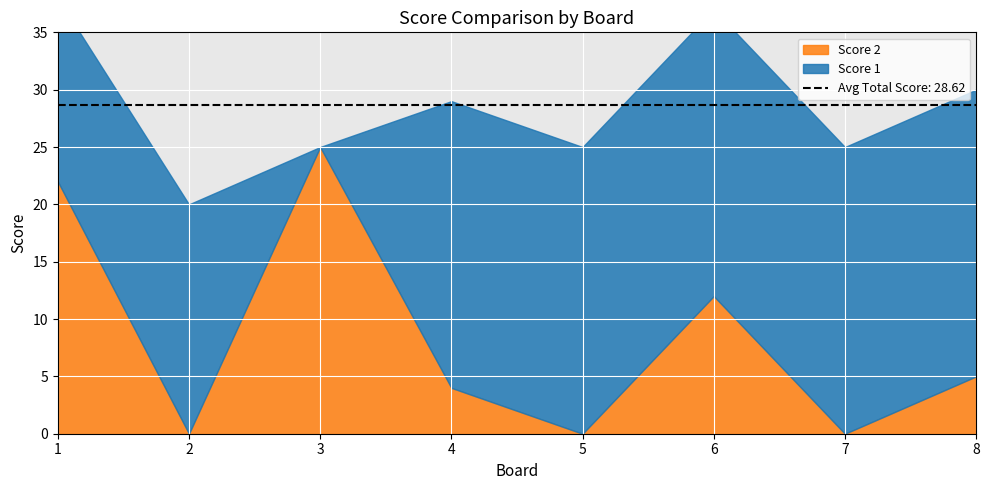

Does the chart display data point markers on the line(s)?

No